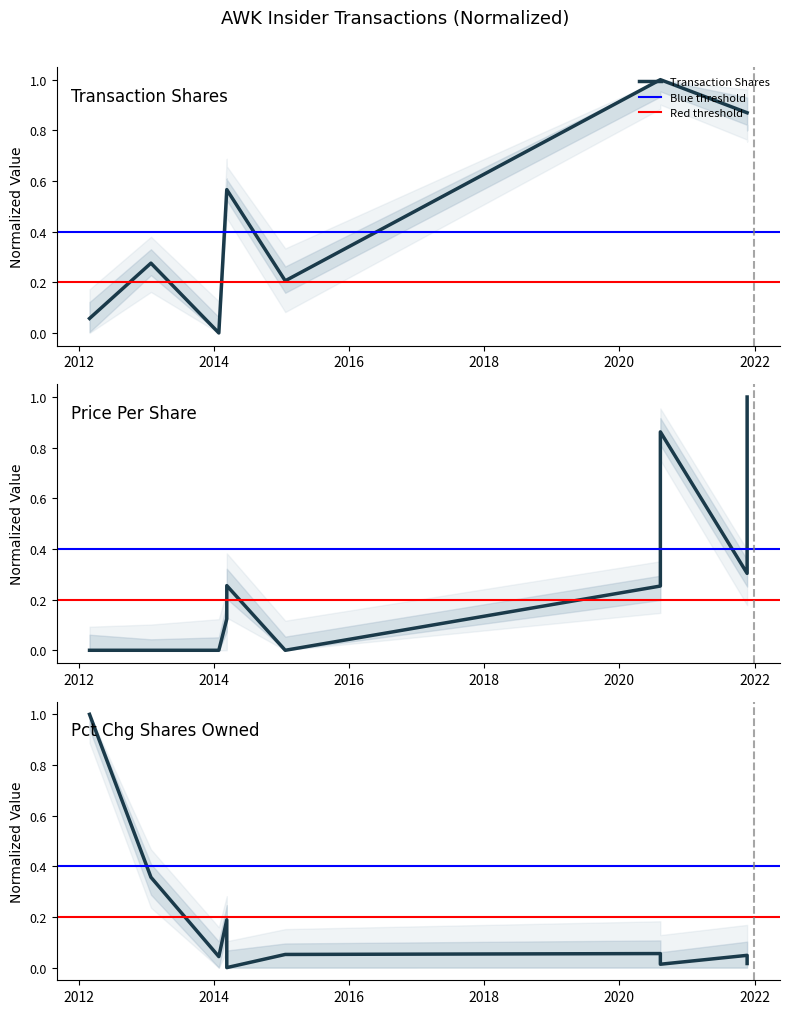

Where is the first local maximum for transactionShares?

2013-01-25